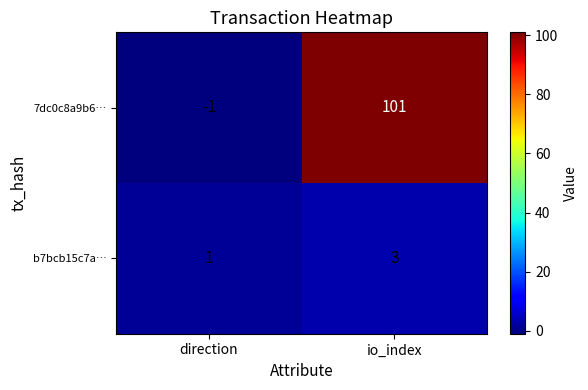

Reading left to right, transcribe all the data shown in this chart.

7dc0c8a9b6…: -1	101
b7bcb15c7a…: 1	3